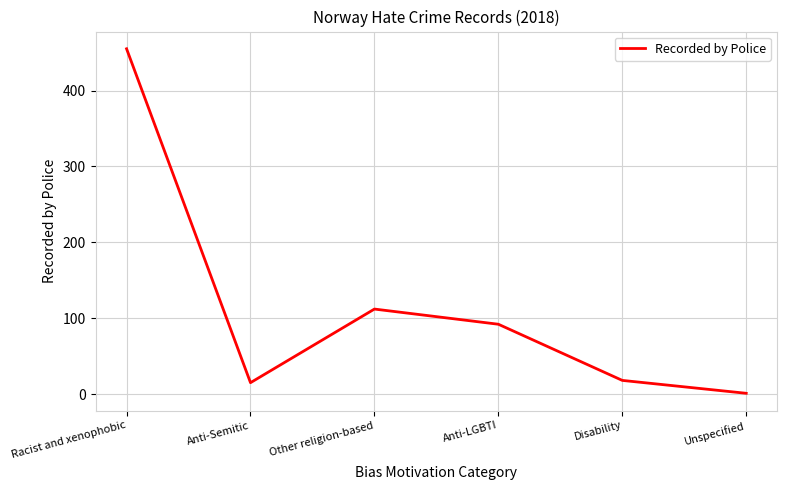

Where is the first local minimum?

Anti-Semitic